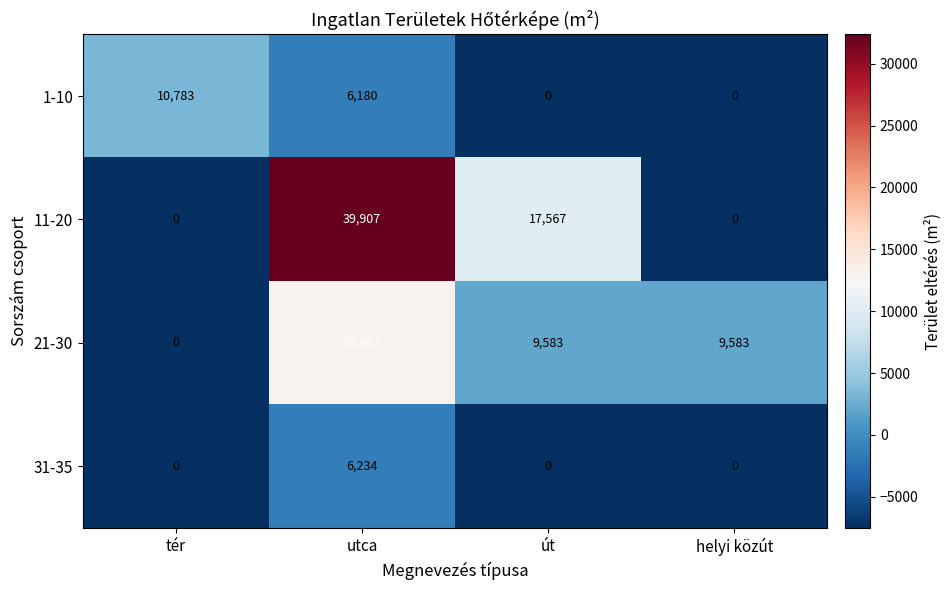

Which series has the largest total across all categories?

11-20